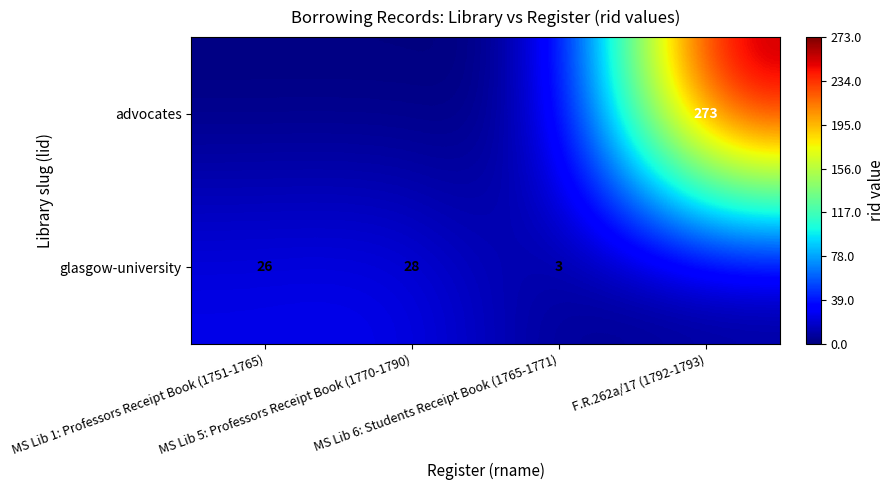

What is the total value across all series at MS Lib 6: Students Receipt Book (1765-1771)?

3